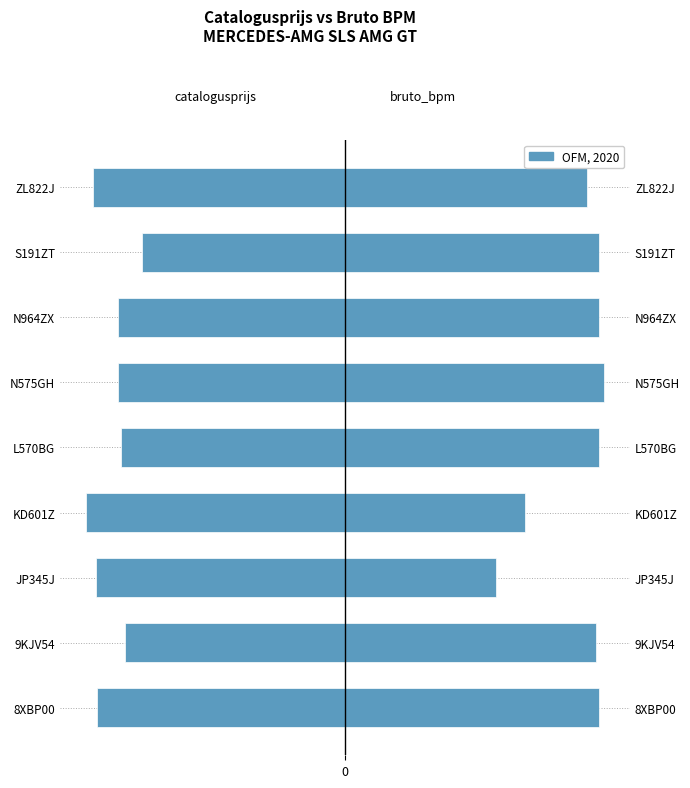

At KD601Z, list the series in order from smallest to largest.

catalogusprijs, bruto_bpm